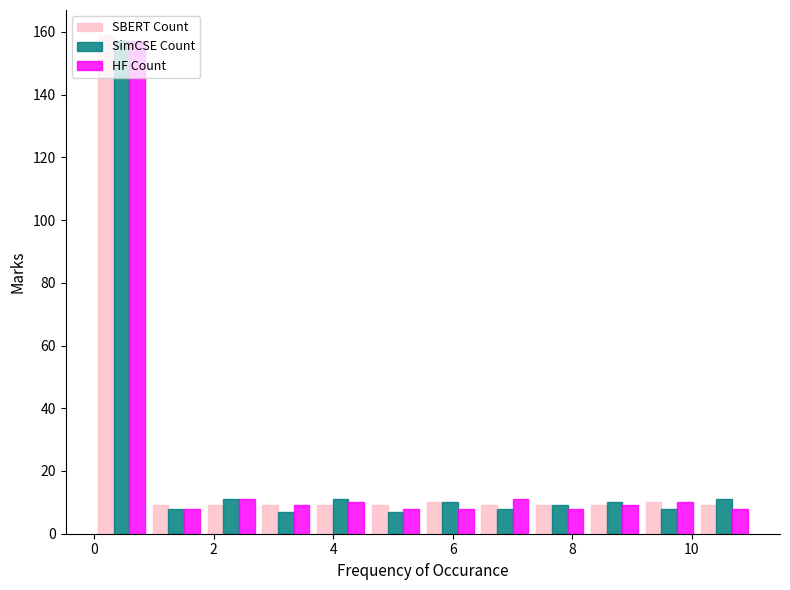

What is the height of the HF Count bar covering 6.4 to 7.4 on the x-axis? Neither the bar edges nor the heights are printed on the chart, so give them approximately, as read against the axes.

12